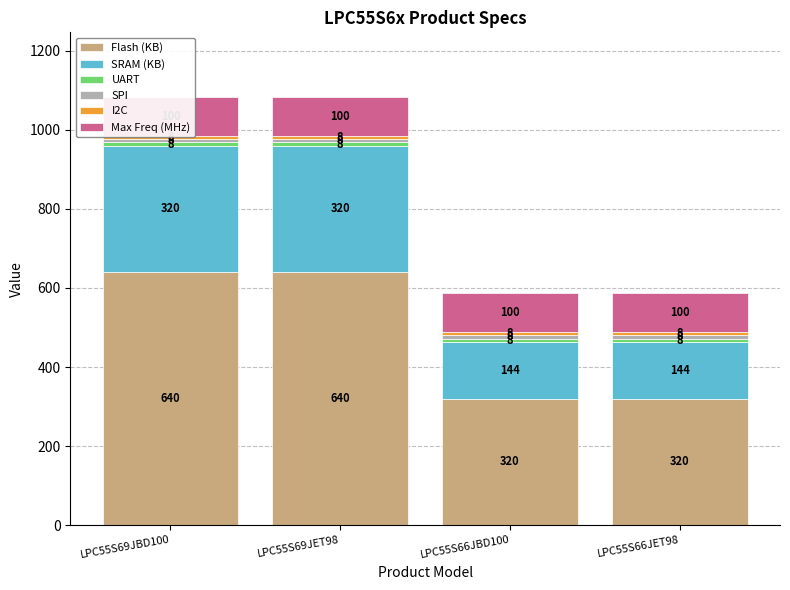

Rank the categories by SPI value from highest to lowest.

LPC55S69JBD100, LPC55S69JET98, LPC55S66JBD100, LPC55S66JET98